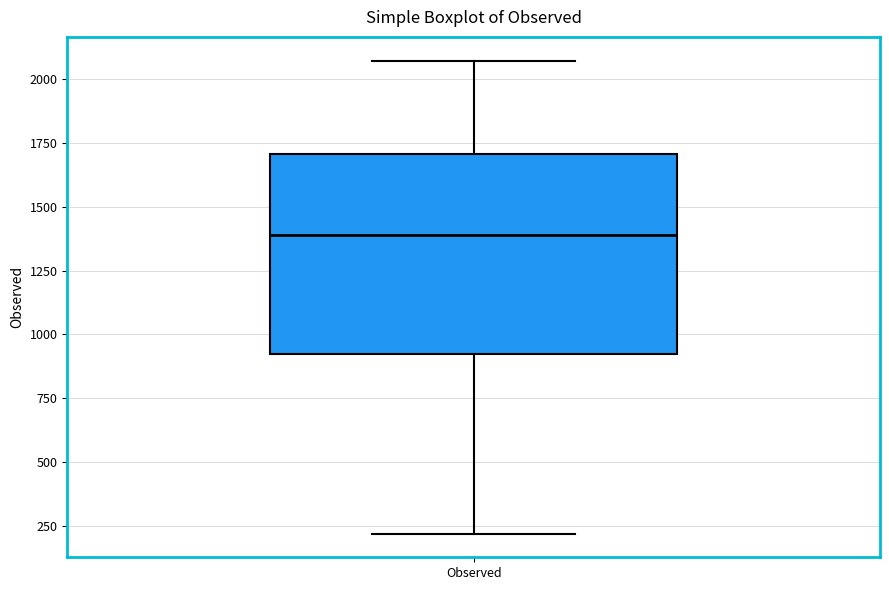

Read this box plot against the y-axis: the position of the median line, the range covered by the box, and the ends of both whiskers. The values are not printed on the chart, so give them approximately, as read against the axis.

median 1400, box 900 to 1700, whiskers 200 to 2050